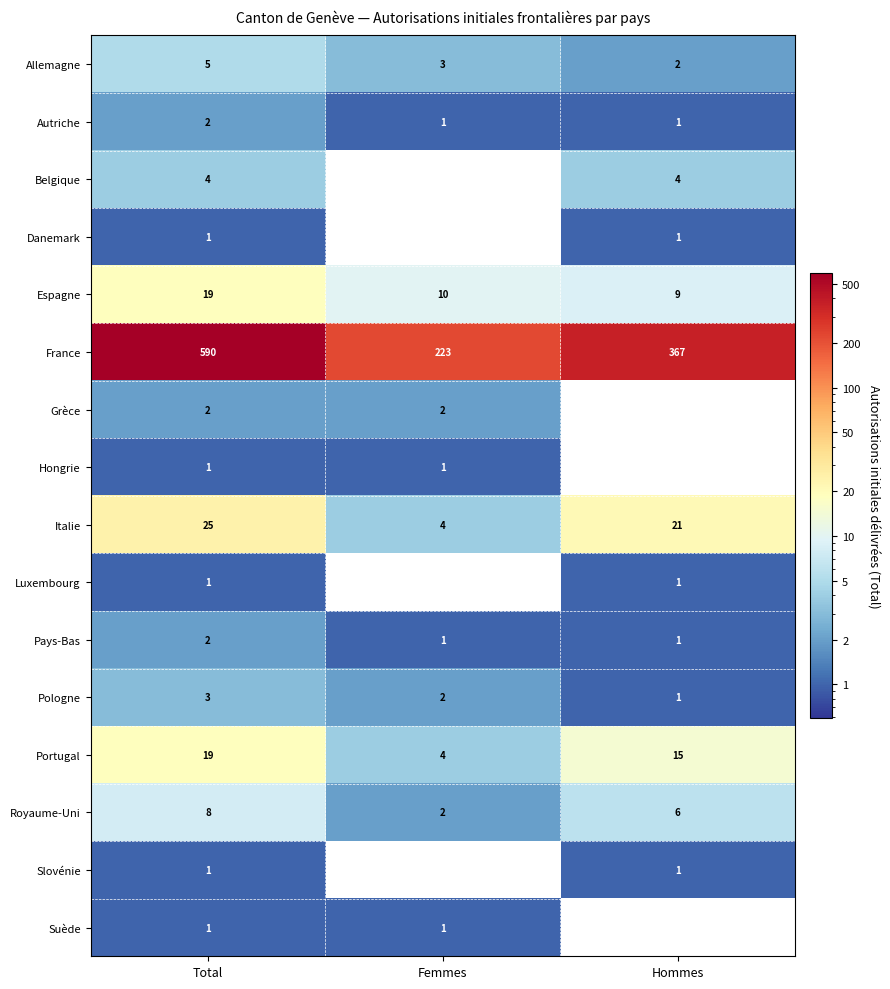

Is it true that Belgique equals 0 at Femmes?

True